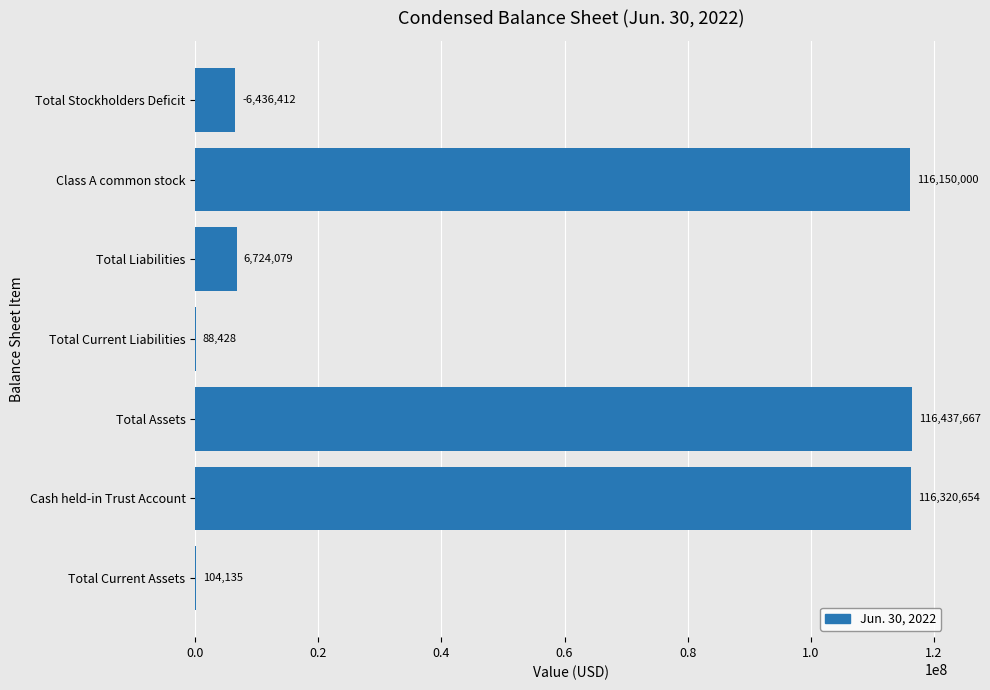

Which has a higher value, Cash held-in Trust Account or Total Stockholders Deficit?

Cash held-in Trust Account